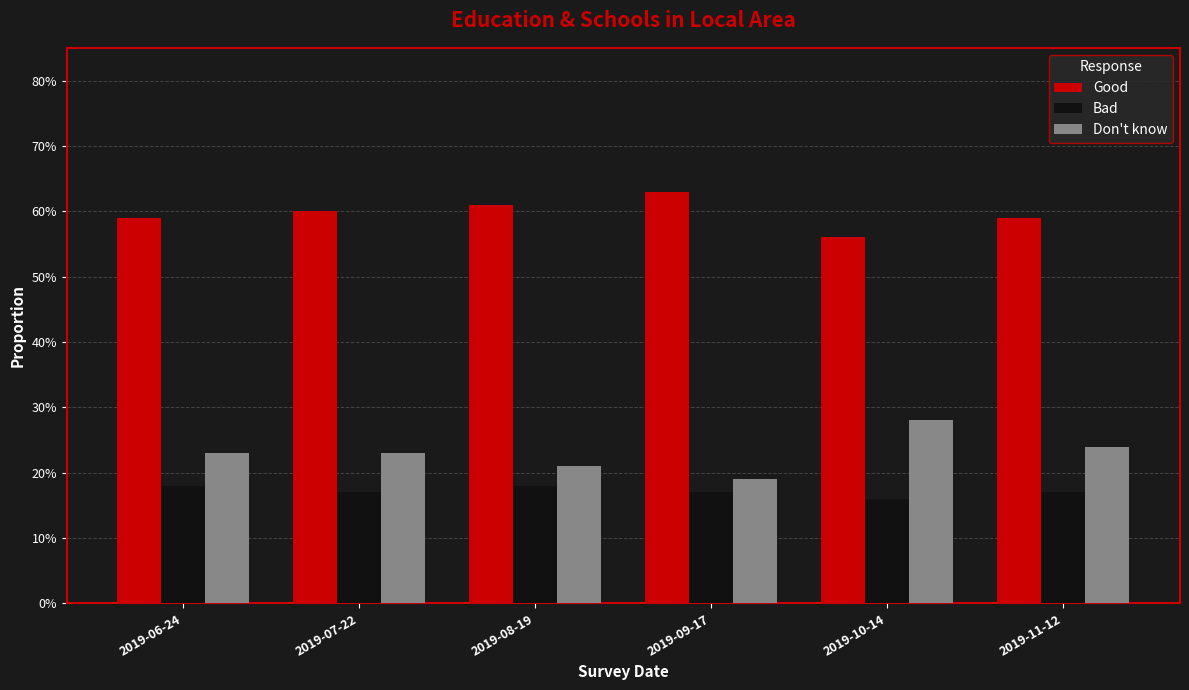

What is the smallest value displayed?

0.2